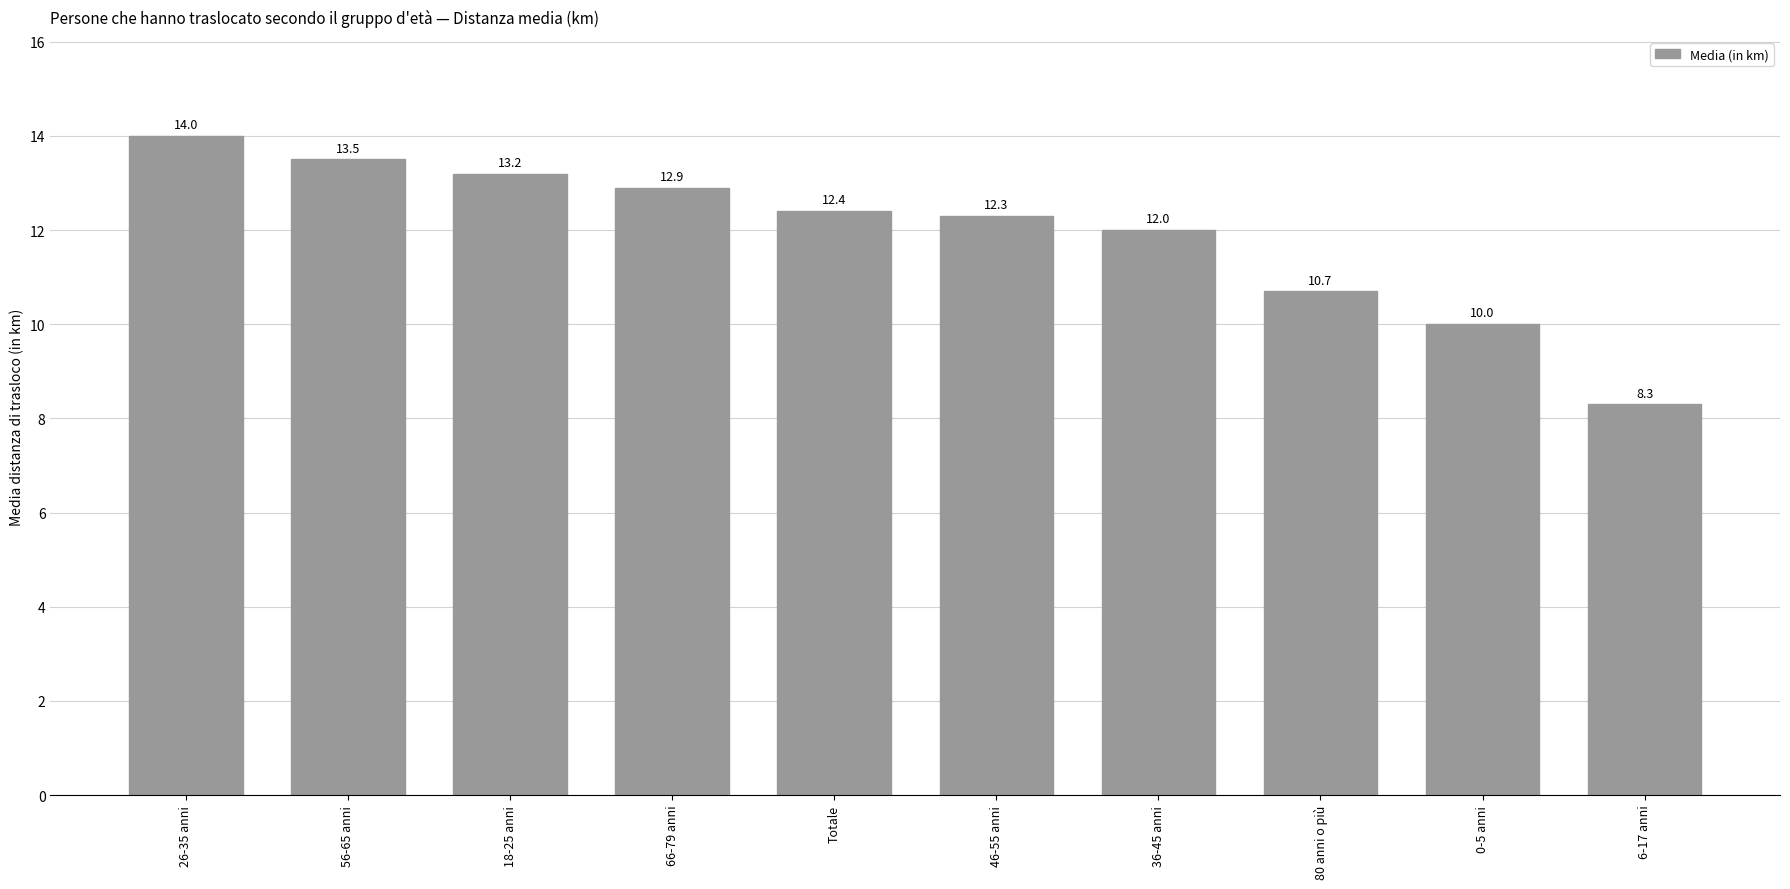

Is it true that the value at 56-65 anni is 13.5?

True